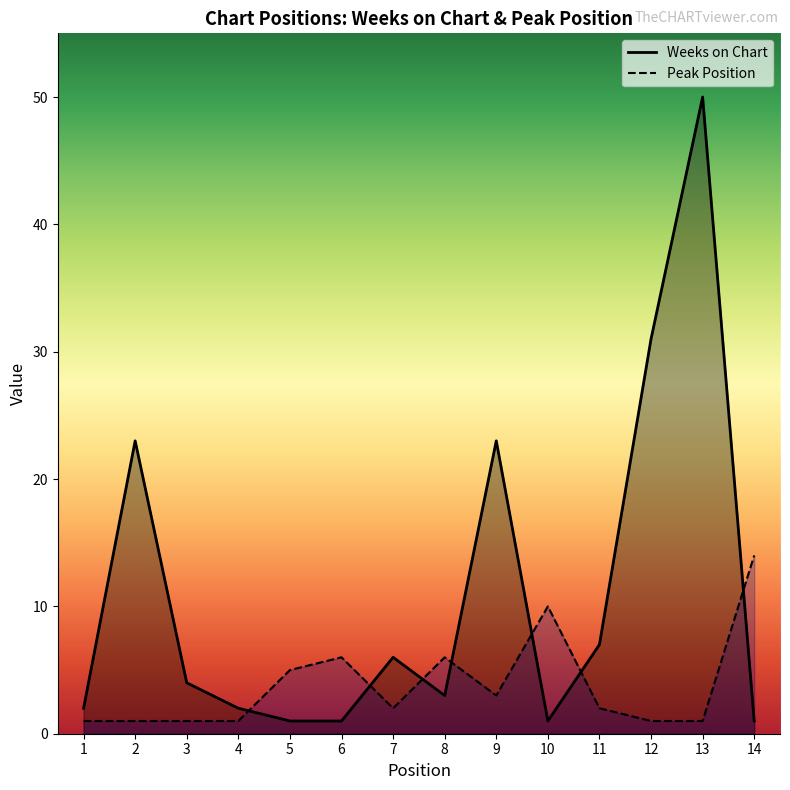

How many times do Peak Position and Weeks on Chart cross each other?

7